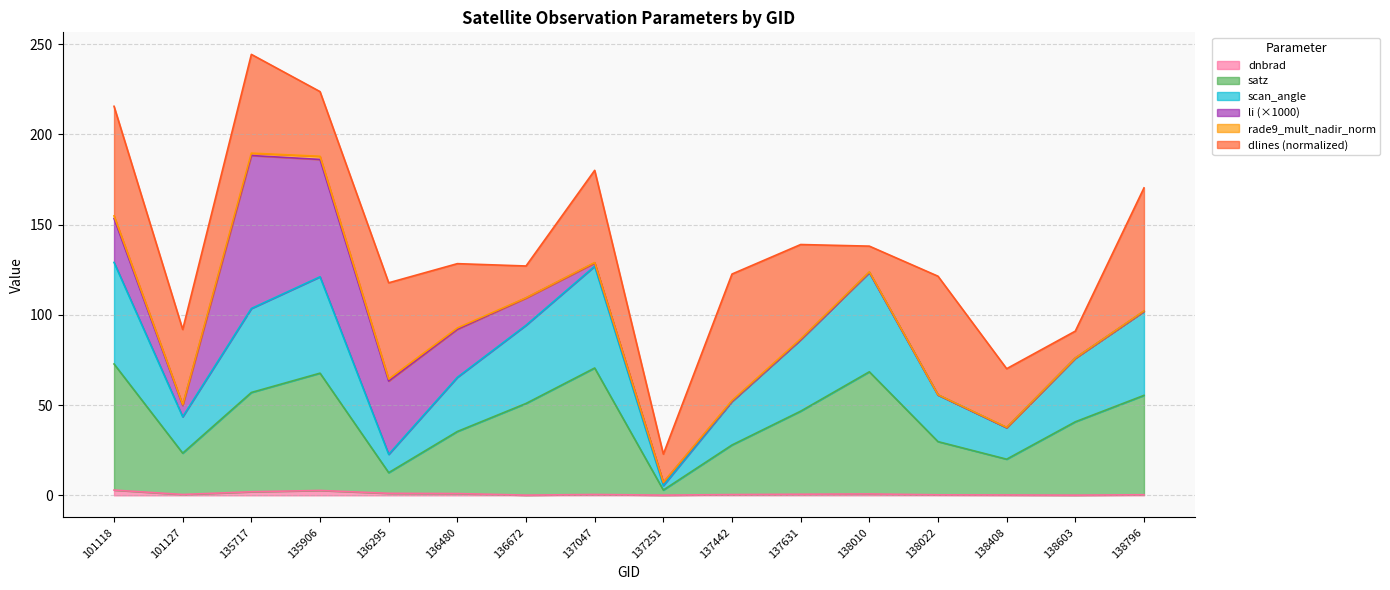

True or false: satz and dnbrad cross at least once.

False